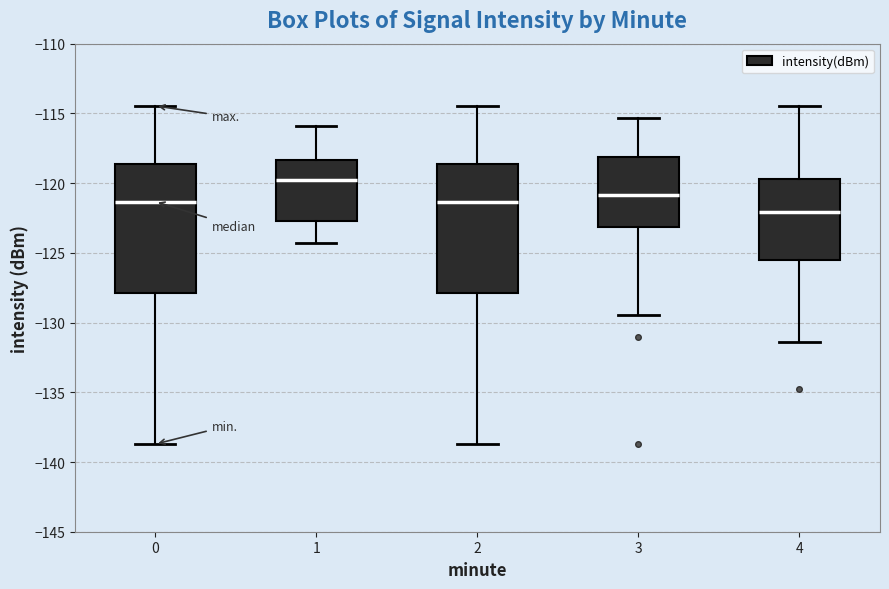

Reading left to right, read every box against the y-axis: the position of its median line, the range the box covers, and the ends of its whiskers. The values are not printed on the chart, so give them approximately, as read against the axis.

0: median -121.5, box -128.0 to -118.5, whiskers -138.5 to -114.5
1: median -120.0, box -122.5 to -118.5, whiskers -124.5 to -116.0
2: median -121.5, box -128.0 to -118.5, whiskers -138.5 to -114.5
3: median -121.0, box -123.0 to -118.0, whiskers -129.5 to -115.5
4: median -122.0, box -125.5 to -119.5, whiskers -131.5 to -114.5